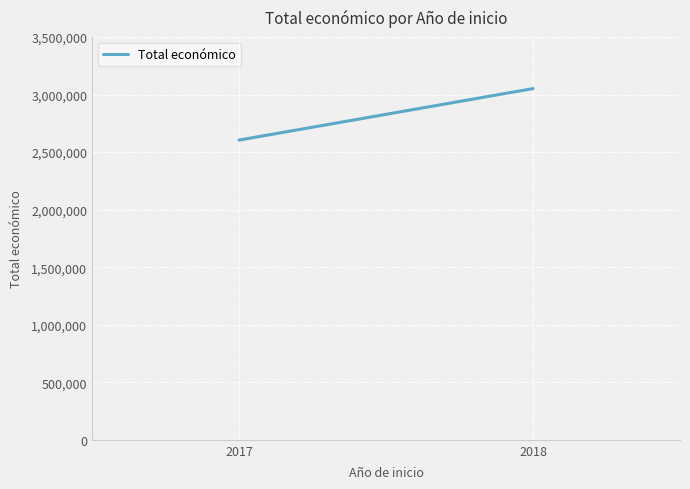

How many lines are shown in the chart?

1